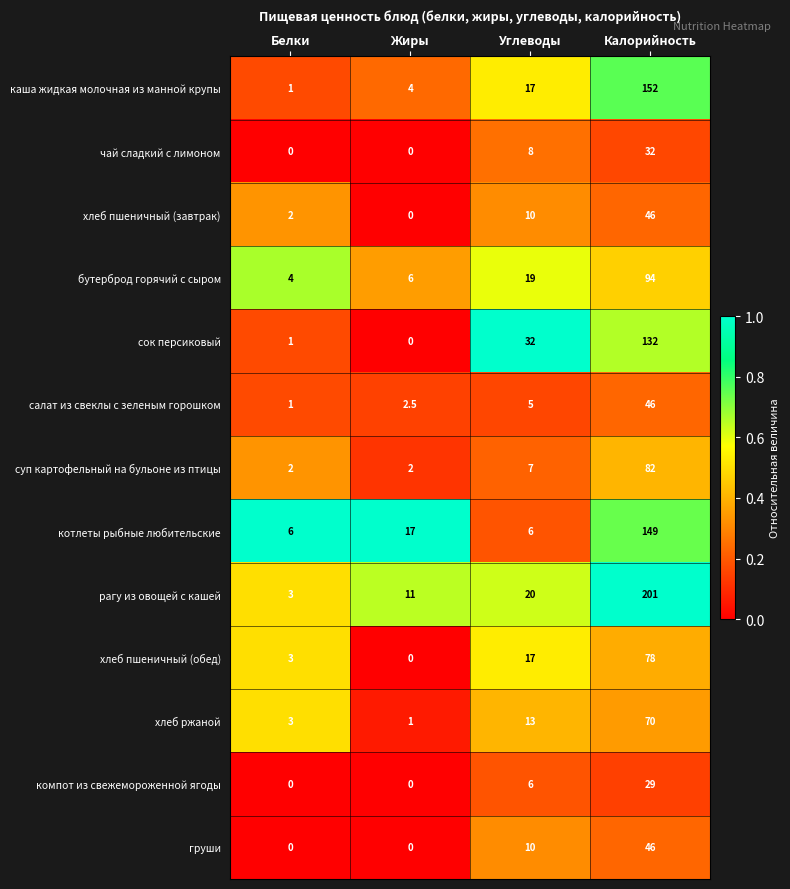

What is the approximate value of каша жидкая молочная из манной крупы at Белки?

1.0